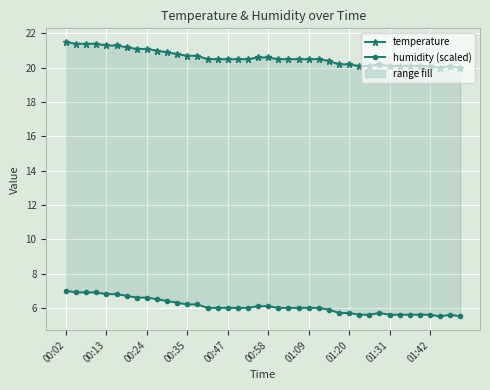

What is the sum of all humidity (scaled) values?

243.8